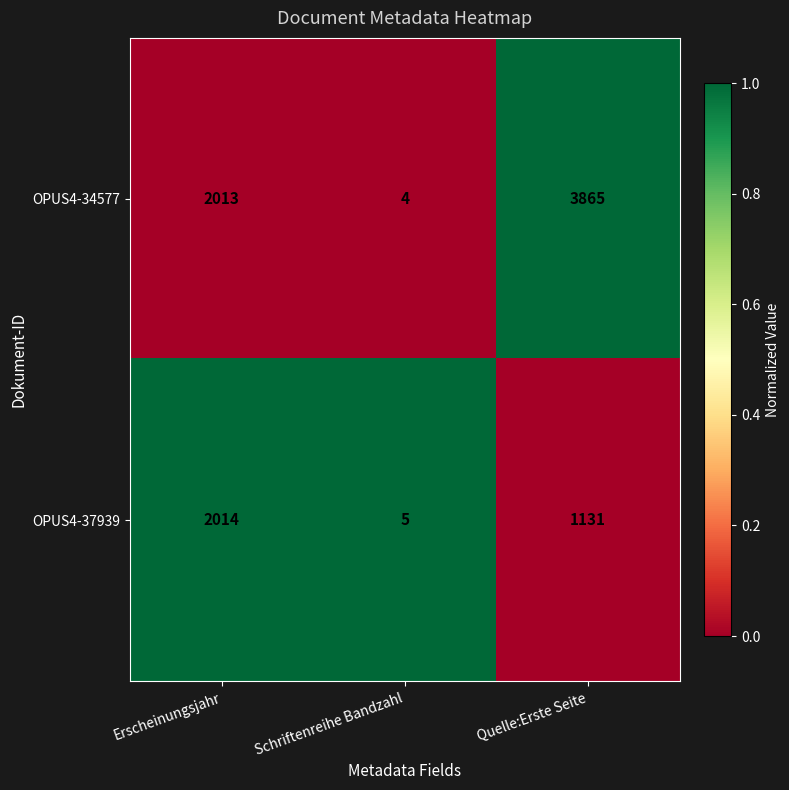

What is the difference between the second highest and minimum values in the OPUS4-37939 series?

1126